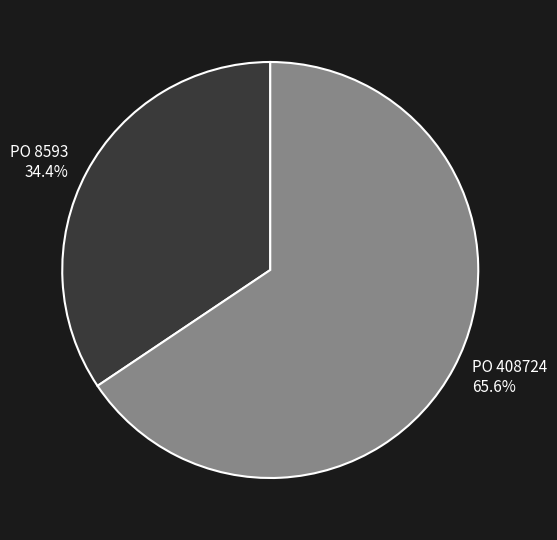

To the nearest percent, what is the combined percentage of PO 408724 and PO 8593?

100%